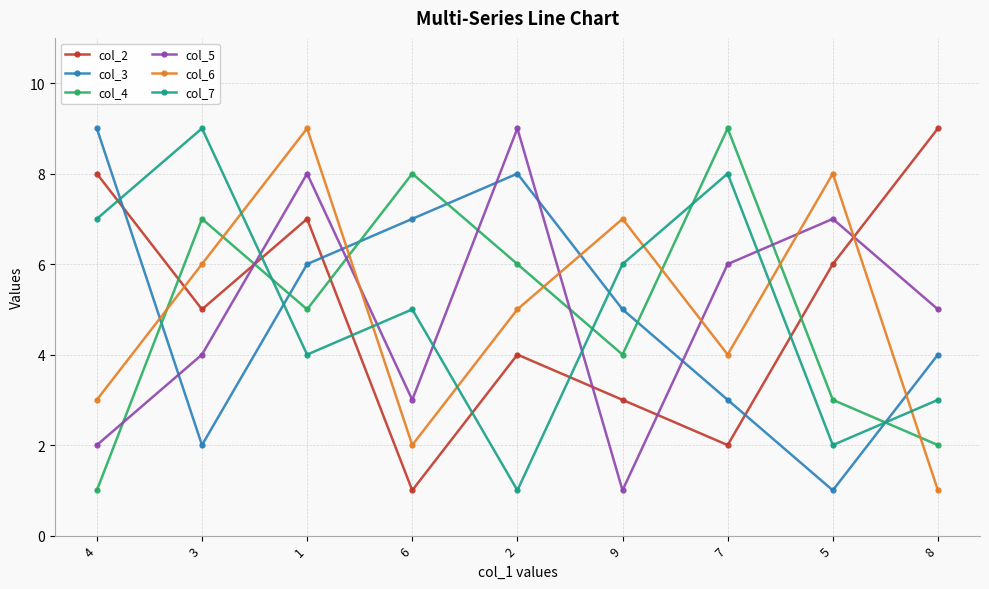

Reading left to right, list all the values displayed in this chart.

col_2: 4=8	3=5	1=7	6=1	2=4	9=3	7=2	5=6	8=9
col_3: 4=9	3=2	1=6	6=7	2=8	9=5	7=3	5=1	8=4
col_4: 4=1	3=7	1=5	6=8	2=6	9=4	7=9	5=3	8=2
col_5: 4=2	3=4	1=8	6=3	2=9	9=1	7=6	5=7	8=5
col_6: 4=3	3=6	1=9	6=2	2=5	9=7	7=4	5=8	8=1
col_7: 4=7	3=9	1=4	6=5	2=1	9=6	7=8	5=2	8=3